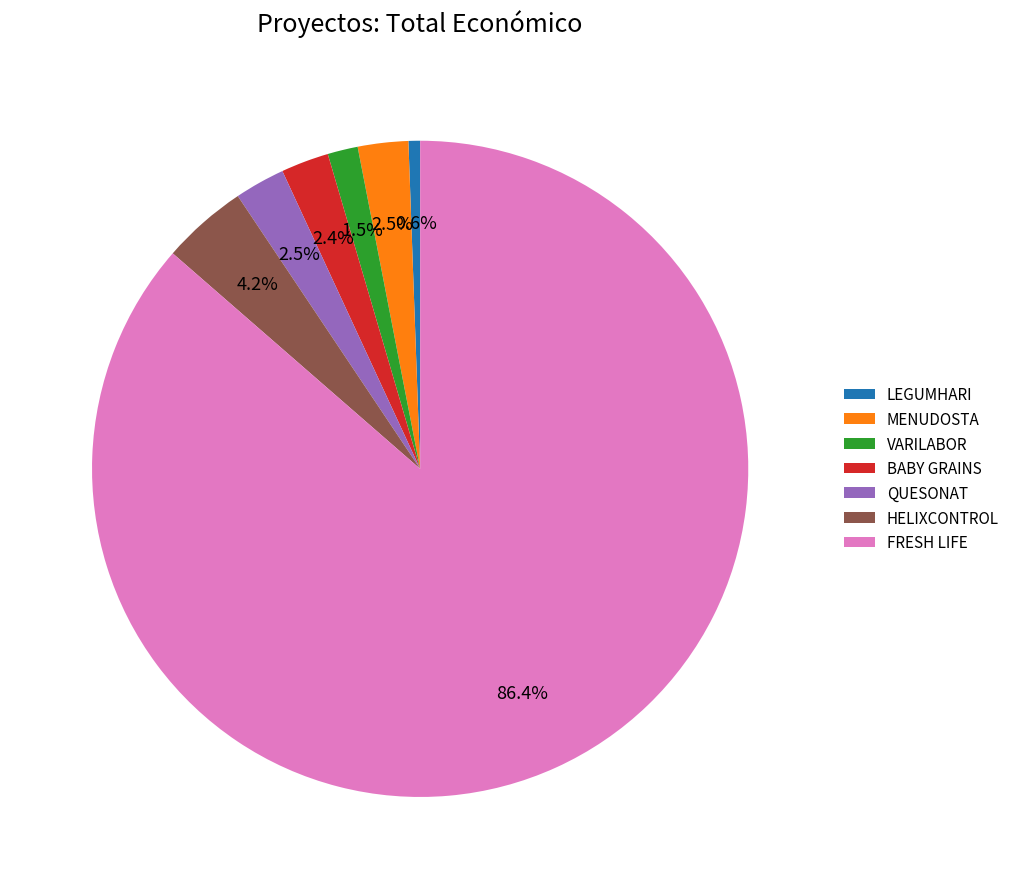

Which has a higher value, LEGUMHARI or HELIXCONTROL?

HELIXCONTROL